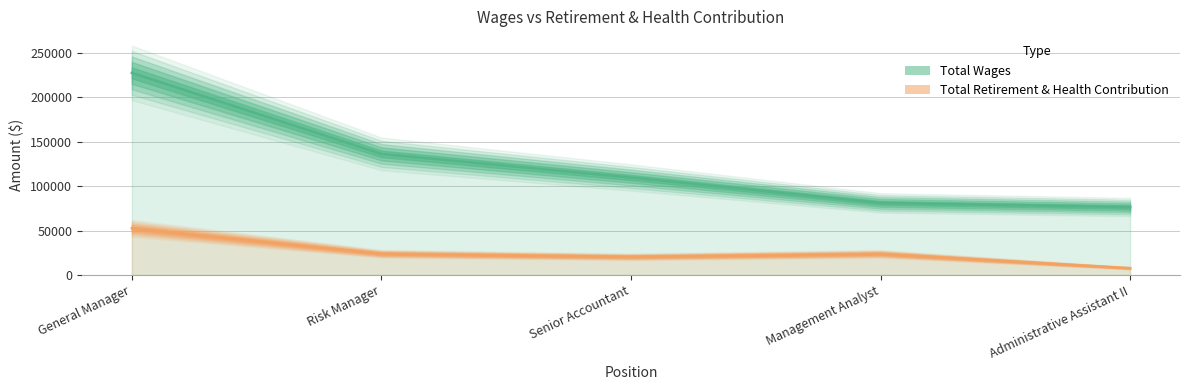

True or false: Total Wages and Total Retirement & Health Contribution cross at least once.

False